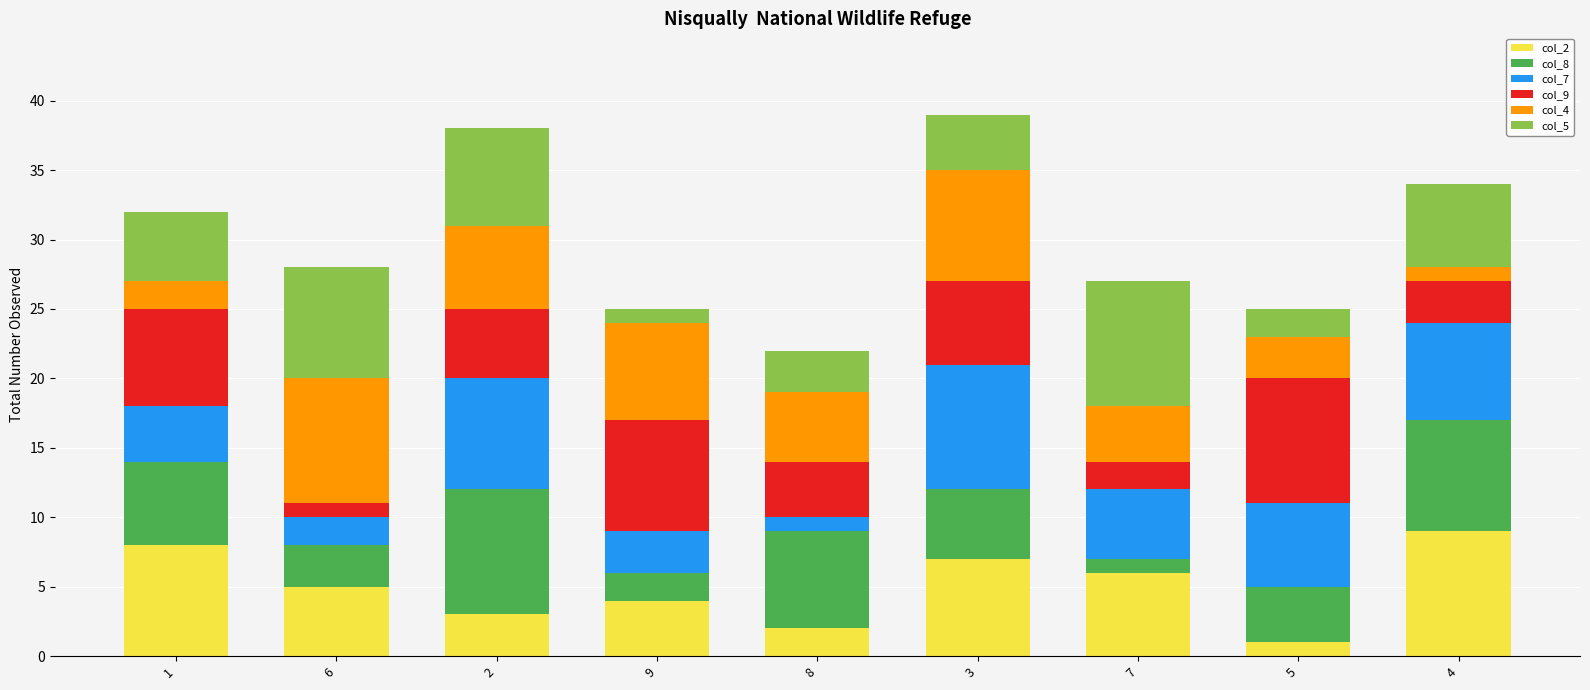

What are all the series names shown in the legend?

col_2, col_8, col_7, col_9, col_4, col_5